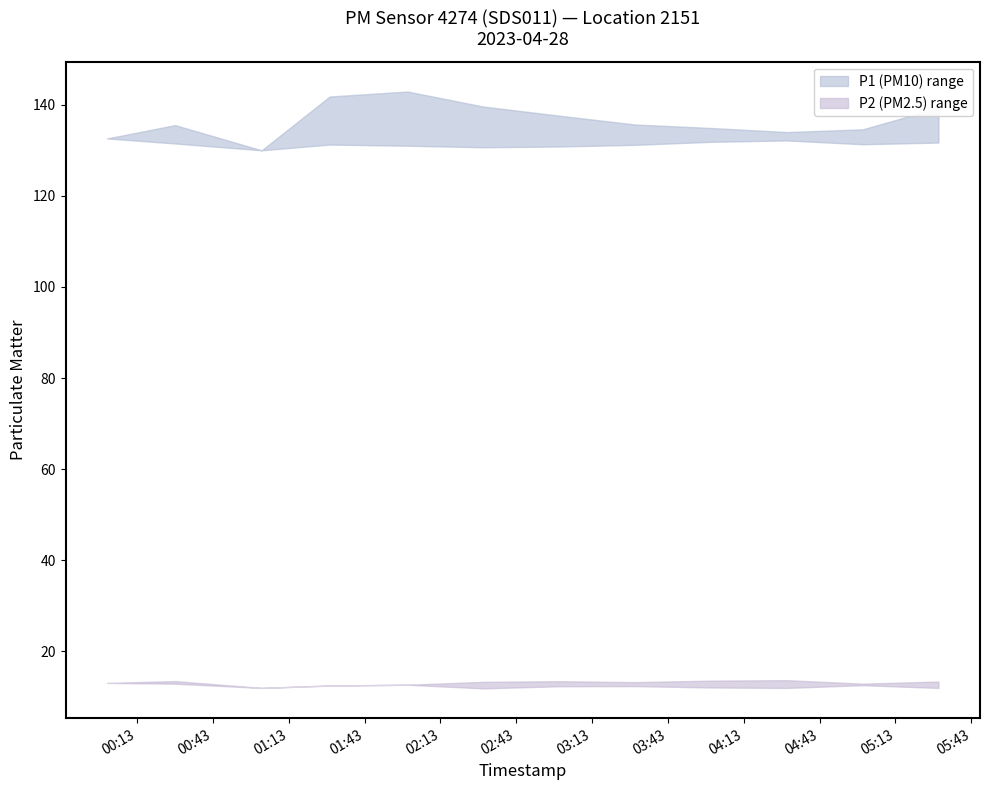

At which category is the sum across all series the highest?

2023-04-28T02:00:00